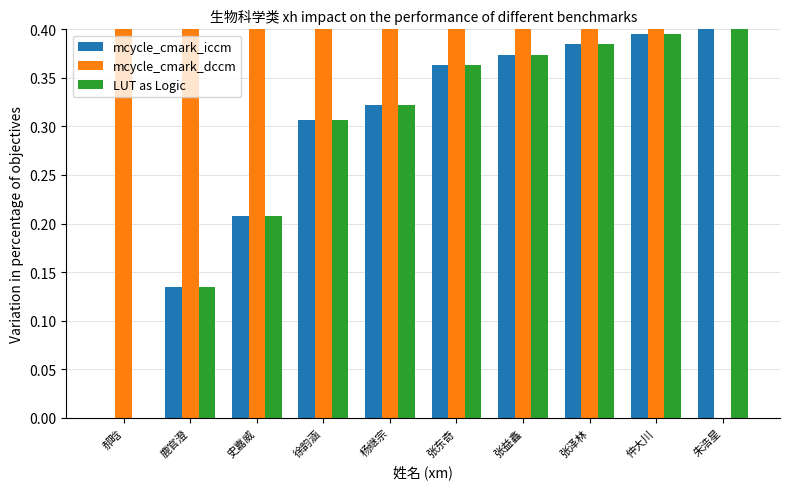

Is it true that mcycle_cmark_iccm equals 0.6 at 仲大川?

False